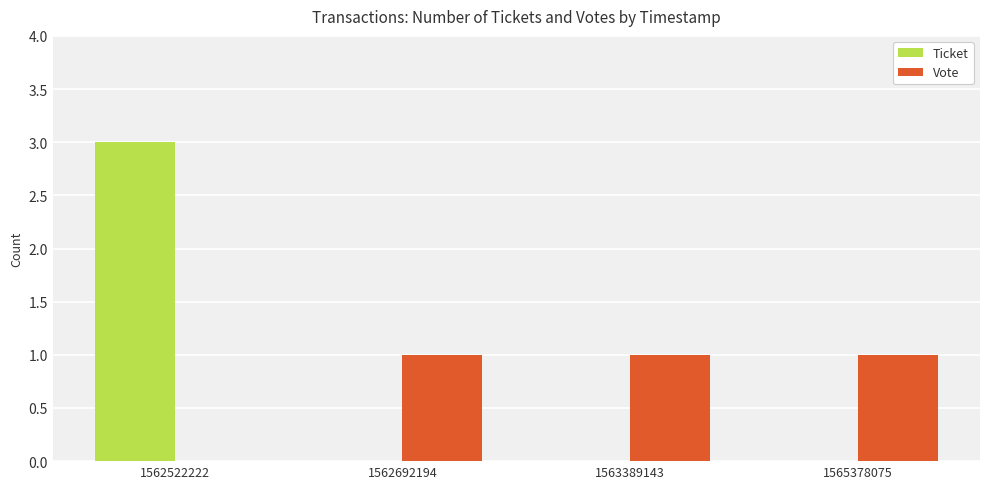

Does the chart contain stacked bars?

No